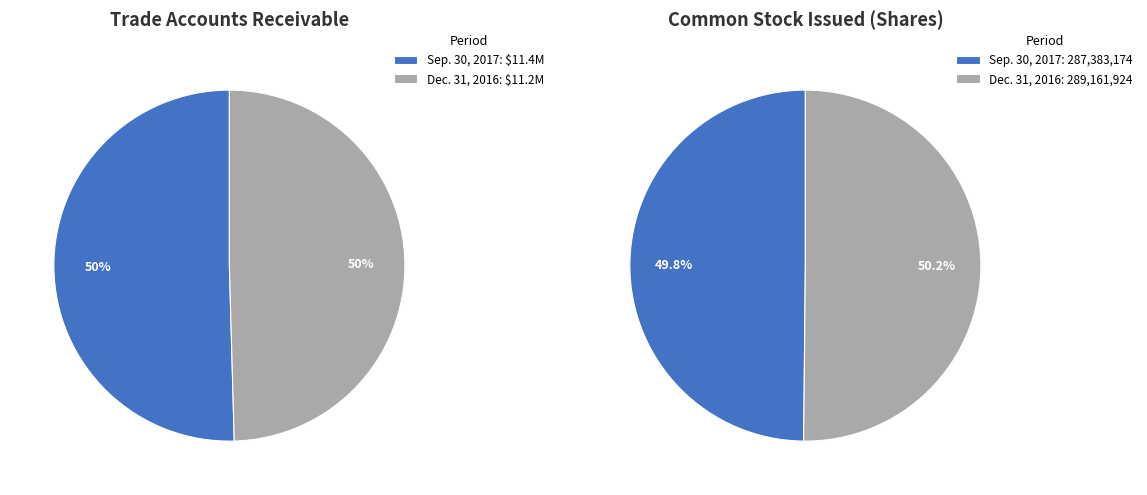

Which category has the smallest portion of the pie?

Dec. 31, 2016